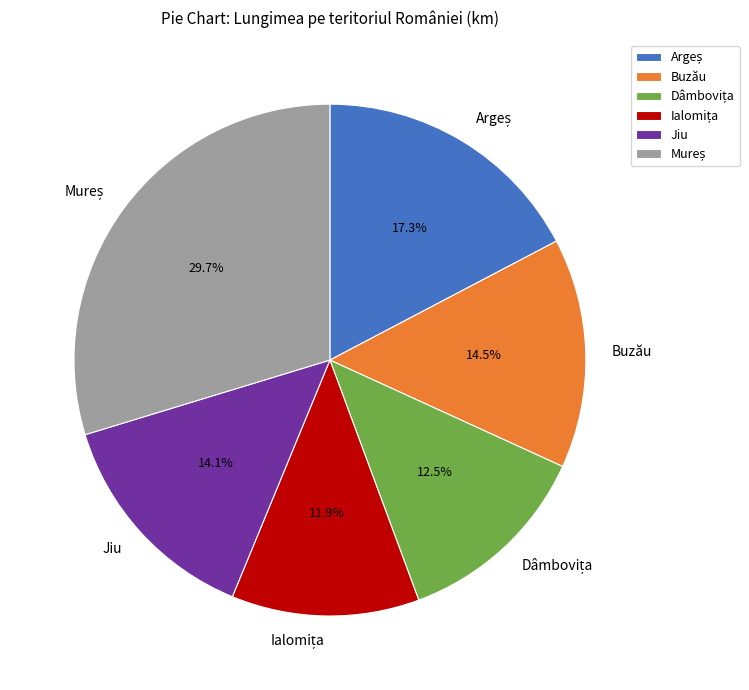

Is there a majority slice in this chart?

No